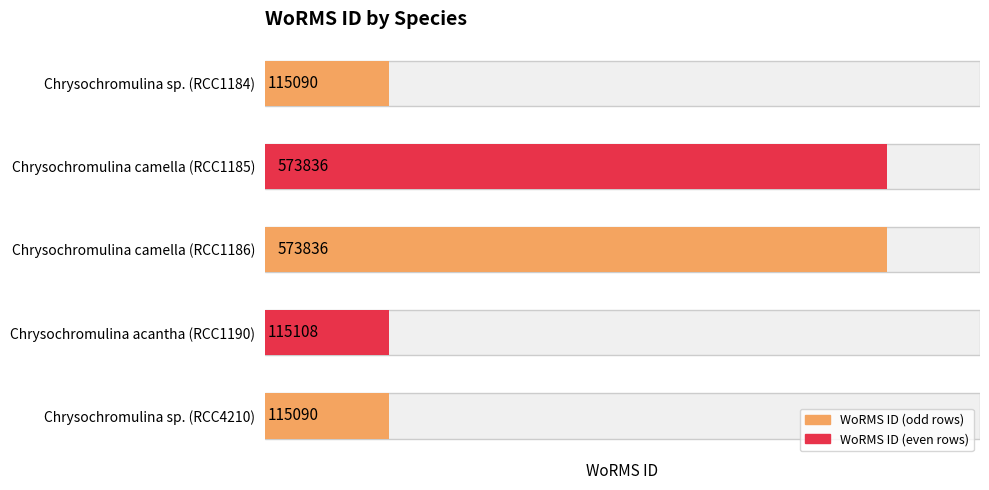

Rank the categories by value from lowest to highest.

Chrysochromulina sp. (RCC1184), Chrysochromulina sp. (RCC4210), Chrysochromulina acantha (RCC1190), Chrysochromulina camella (RCC1185), Chrysochromulina camella (RCC1186)